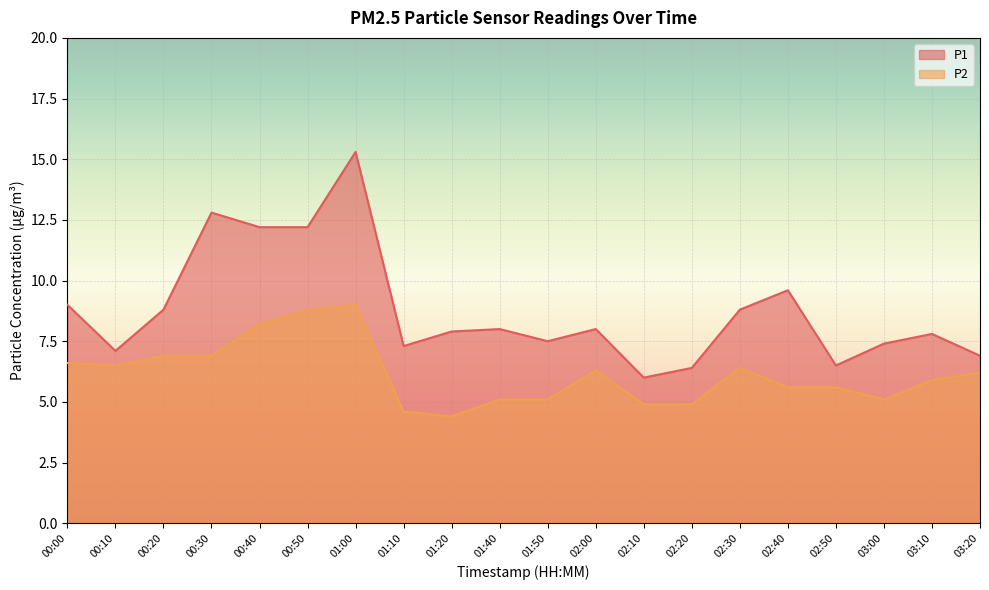

At which label is P1 closest to 10?

02:40